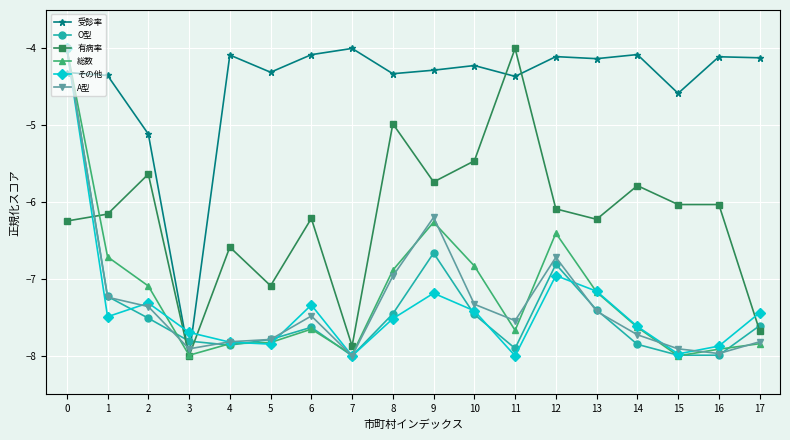

What is the sum of the 総数 values at 14 and 6?

-15.3